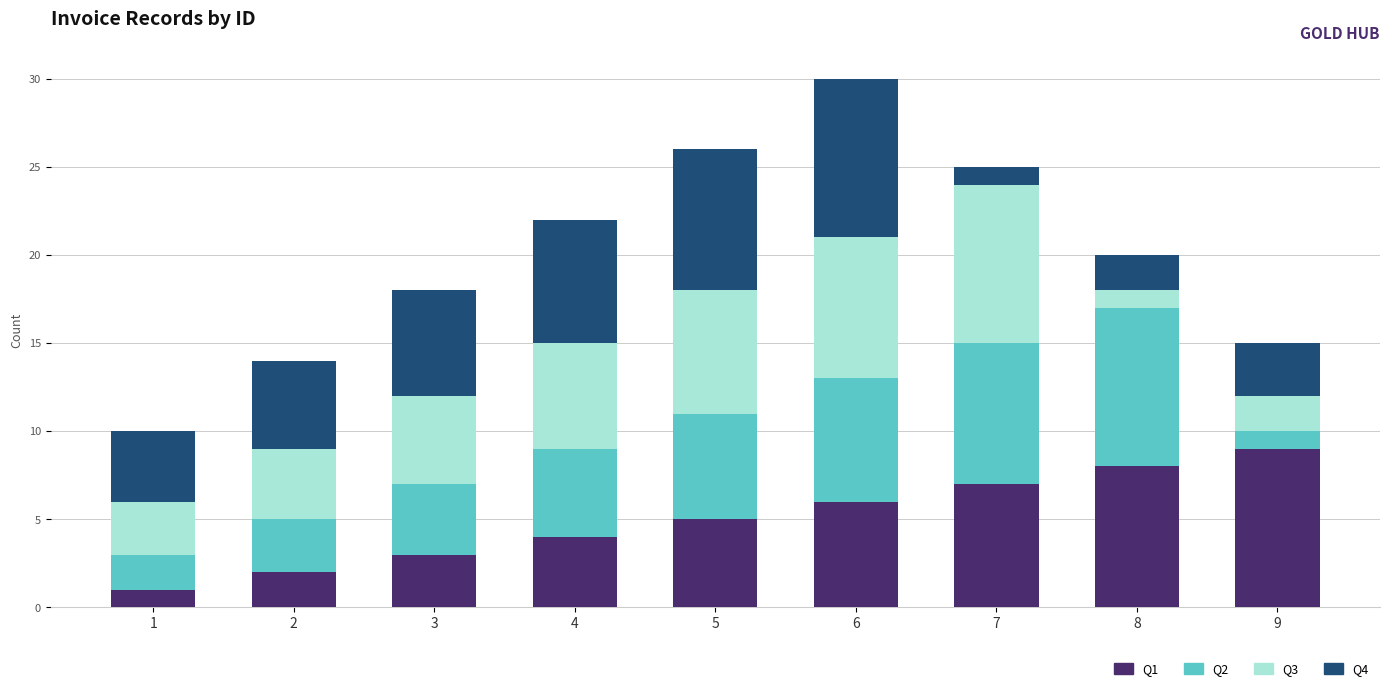

True or false: Q1 has a value of 6 at 6.

True